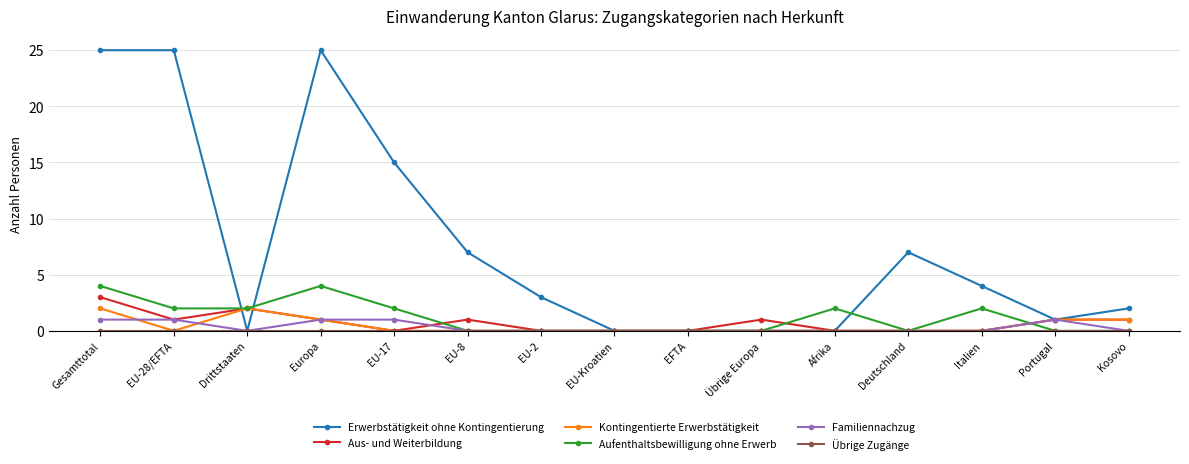

Where is the first local minimum for Aus- und Weiterbildung?

EU-28/EFTA